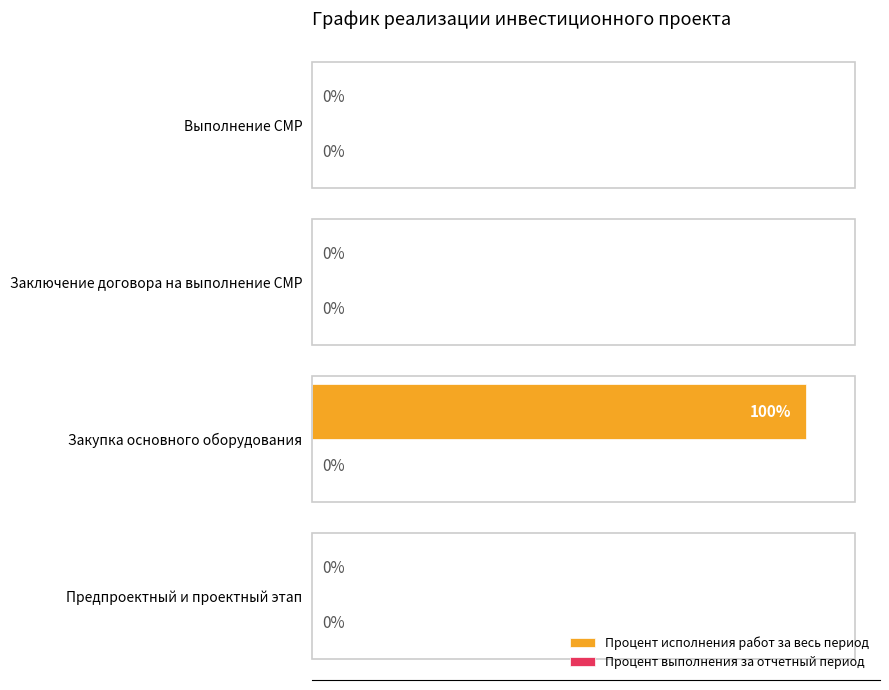

Which label corresponds to the largest value in the chart?

Закупка основного оборудования